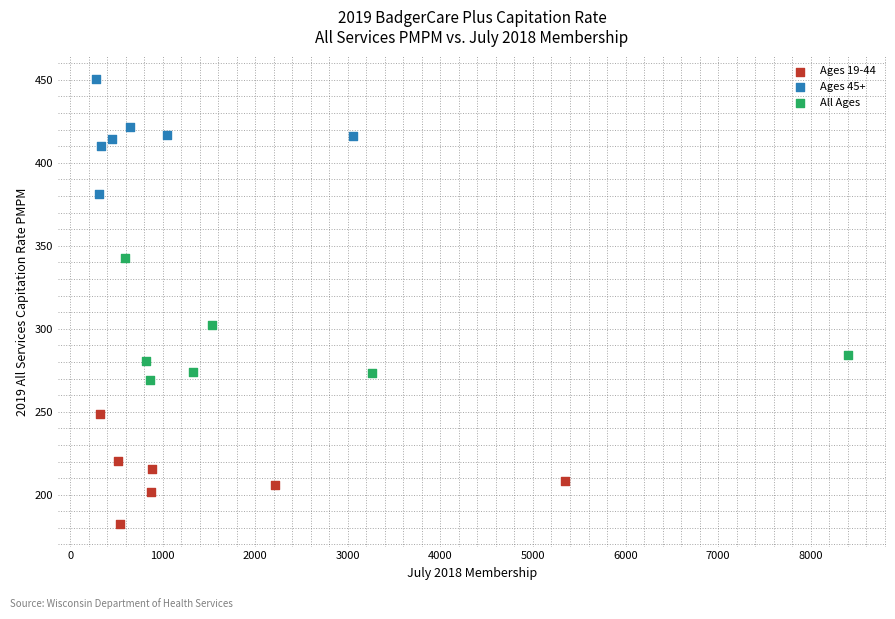

Which series contains the lowest Y value?

Ages 19-44